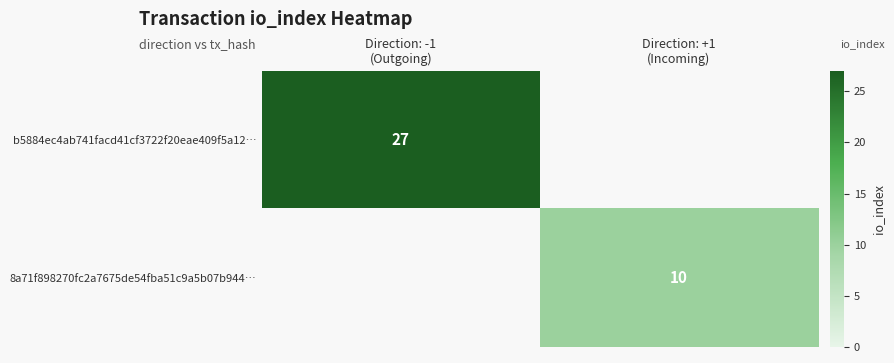

How many values in 8a71f898270fc2a7675de54fba51c9a5b07b944… are above zero?

1